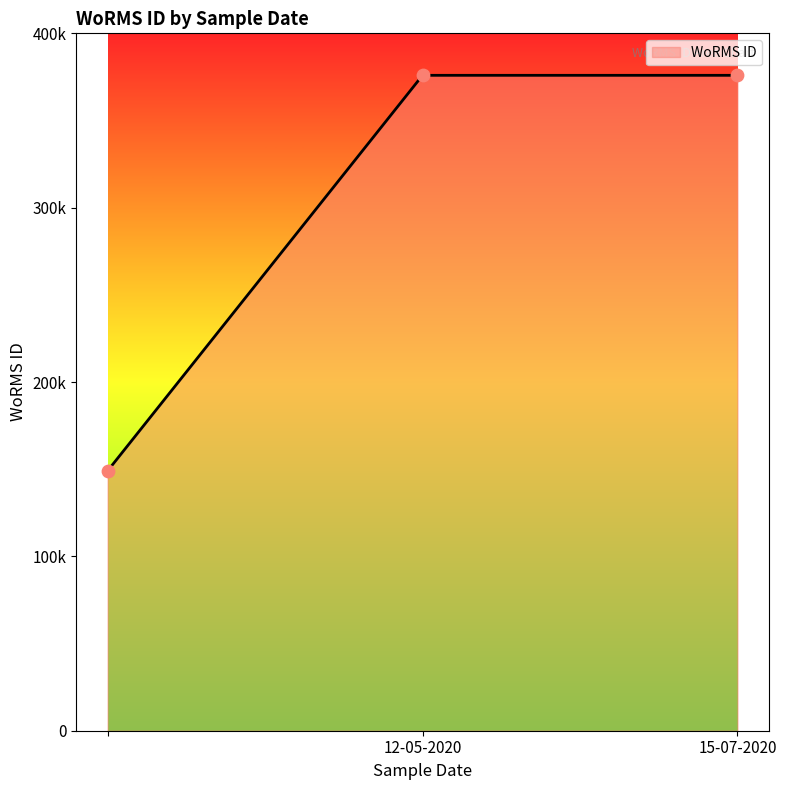

Does the chart have visible grid lines?

No